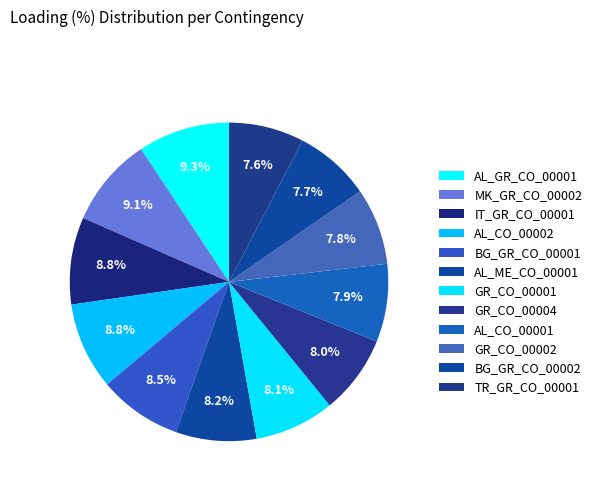

To the nearest percent, what portion does BG_GR_CO_00001 represent?

8%